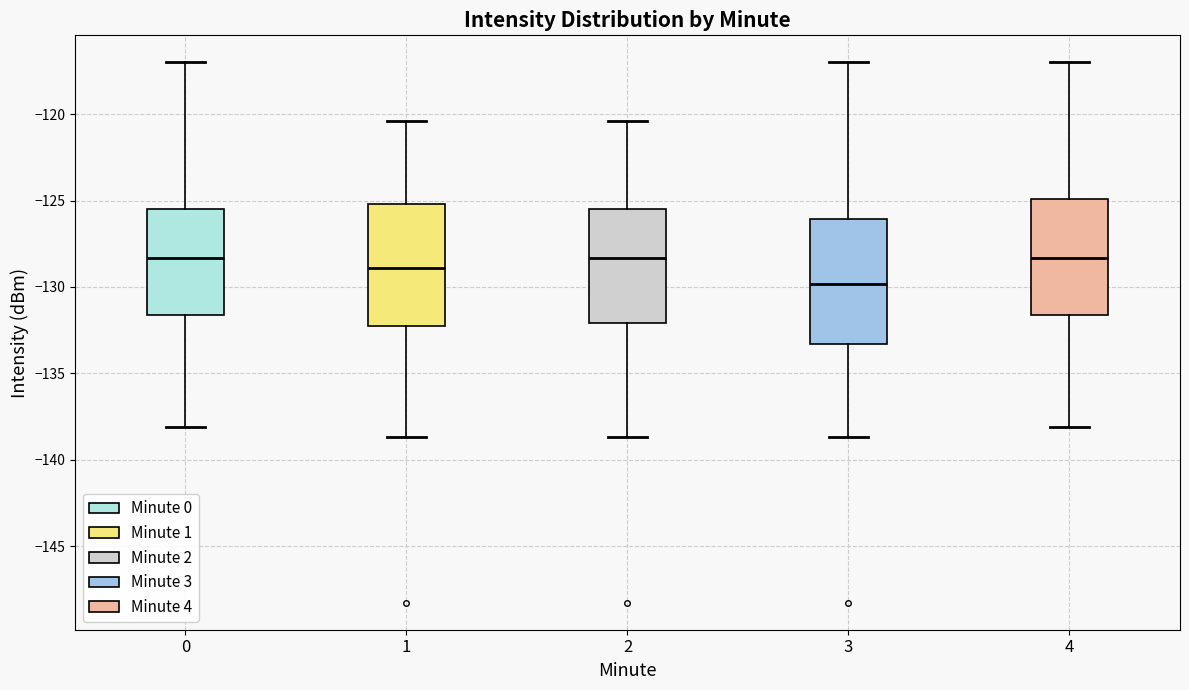

Reading left to right, transcribe this box plot: for each box, give where its median line is, the range the box spans, and where its two whiskers end, as read against the y-axis. The values are not printed on the chart, so give them approximately, as read against the axis.

0: median -128.5, box -131.5 to -125.5, whiskers -138.0 to -117.0
1: median -129.0, box -132.5 to -125.0, whiskers -138.5 to -120.5
2: median -128.5, box -132.0 to -125.5, whiskers -138.5 to -120.5
3: median -130.0, box -133.5 to -126.0, whiskers -138.5 to -117.0
4: median -128.5, box -131.5 to -125.0, whiskers -138.0 to -117.0